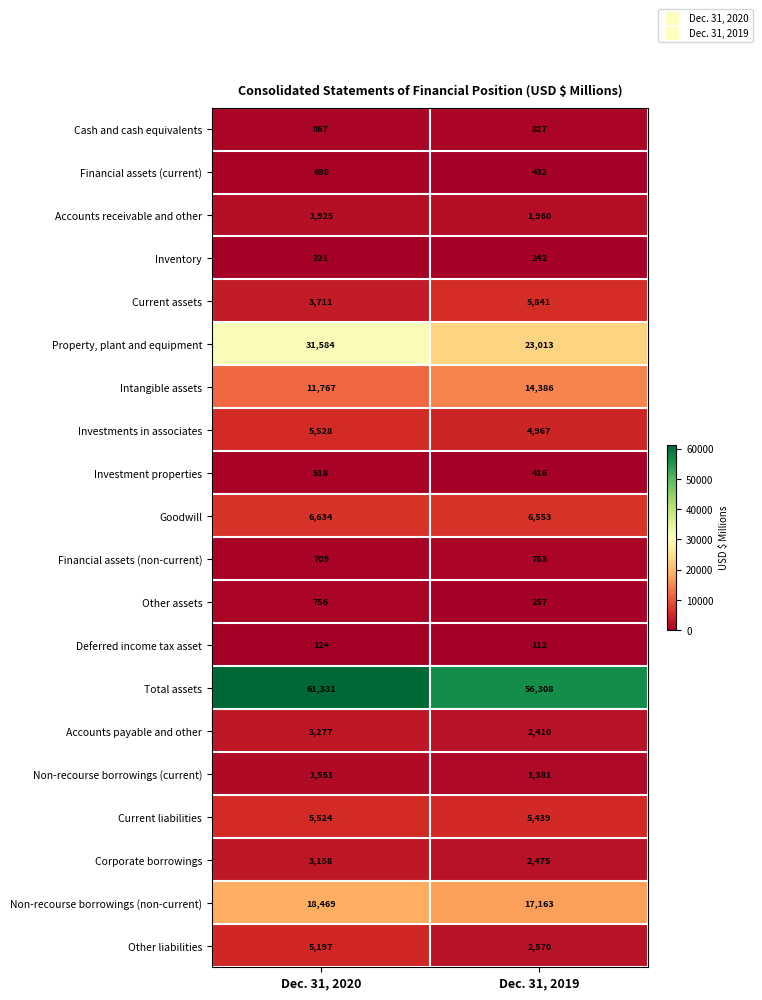

What is the sum of all Current liabilities values?

10963